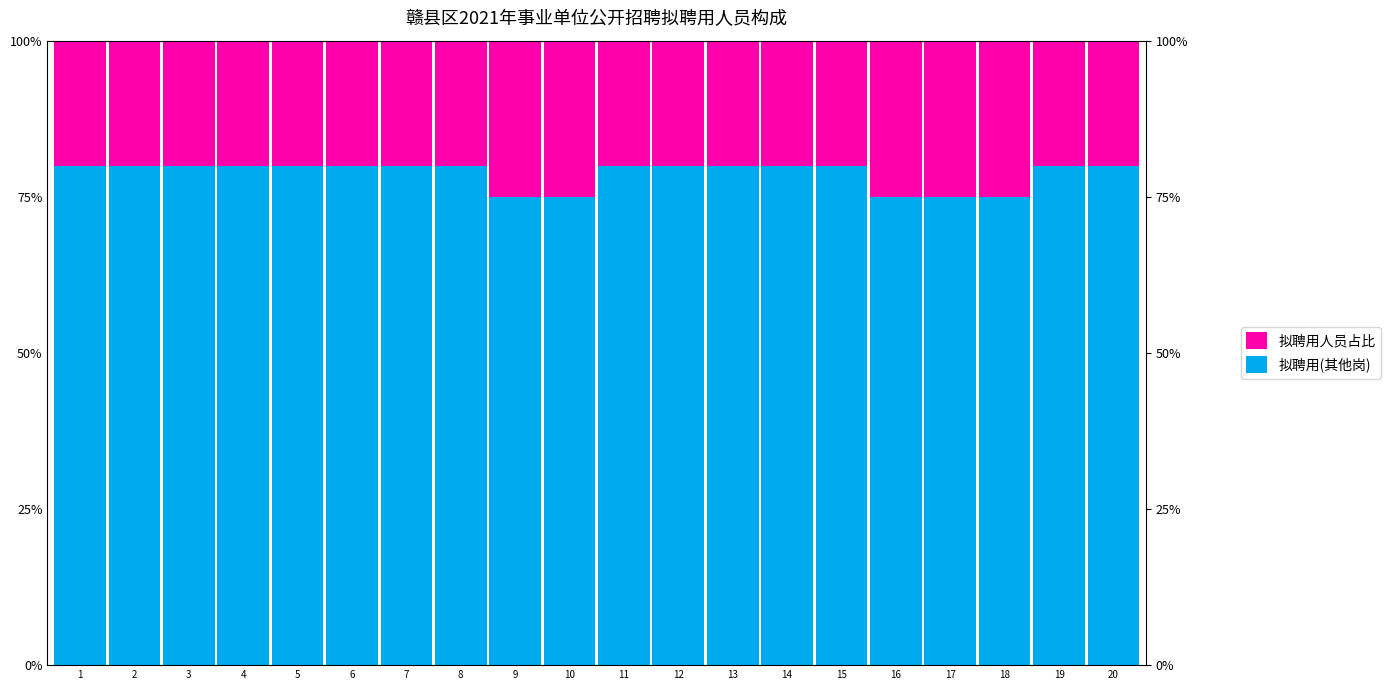

Rank the series by their average value, from highest to lowest.

拟聘用(其他岗), 拟聘用人员占比